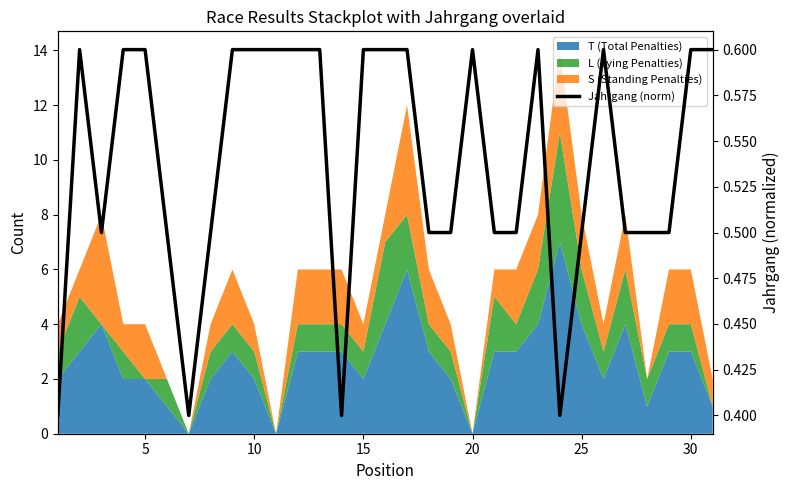

How many lines are shown in the chart?

1